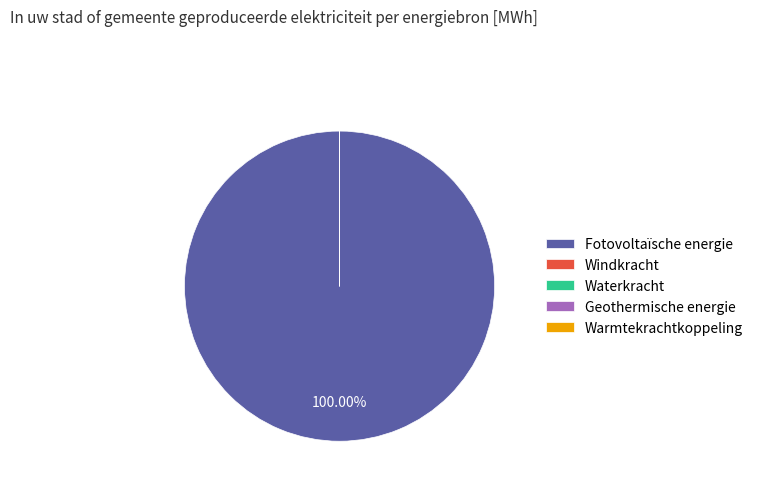

Which slice represents more than half of the pie?

Fotovoltaïsche energie